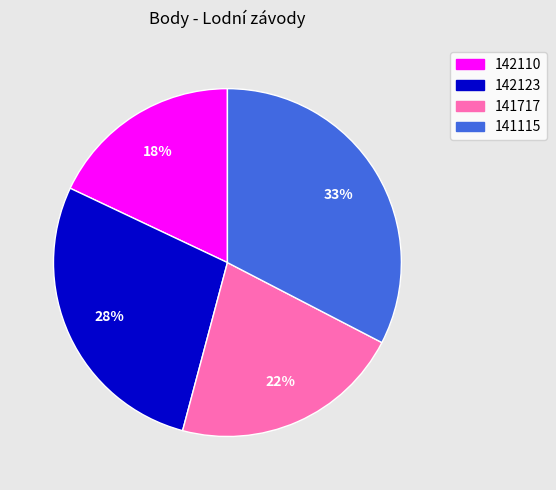

Rank the categories by value from lowest to highest.

142110, 141717, 142123, 141115